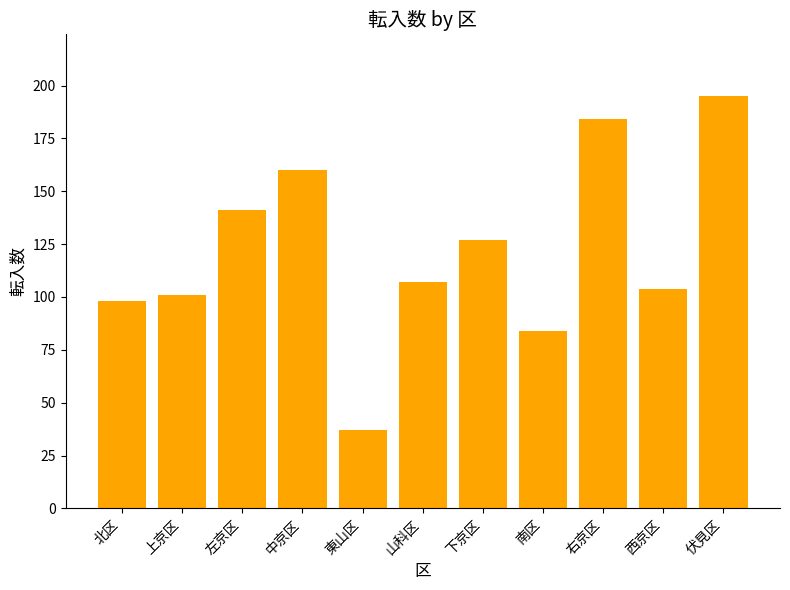

What is the label of the 1st bar from the left?

北区